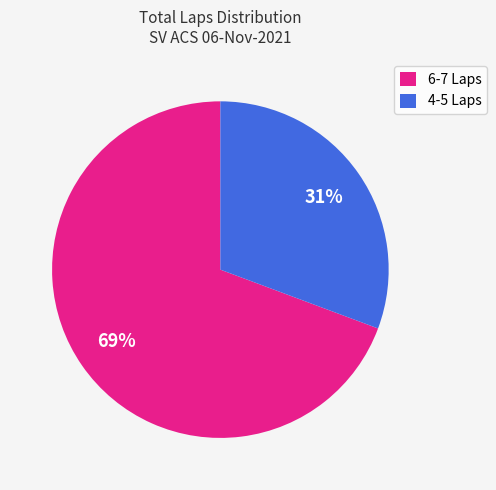

Which has a higher value, 6-7 Laps or 4-5 Laps?

6-7 Laps